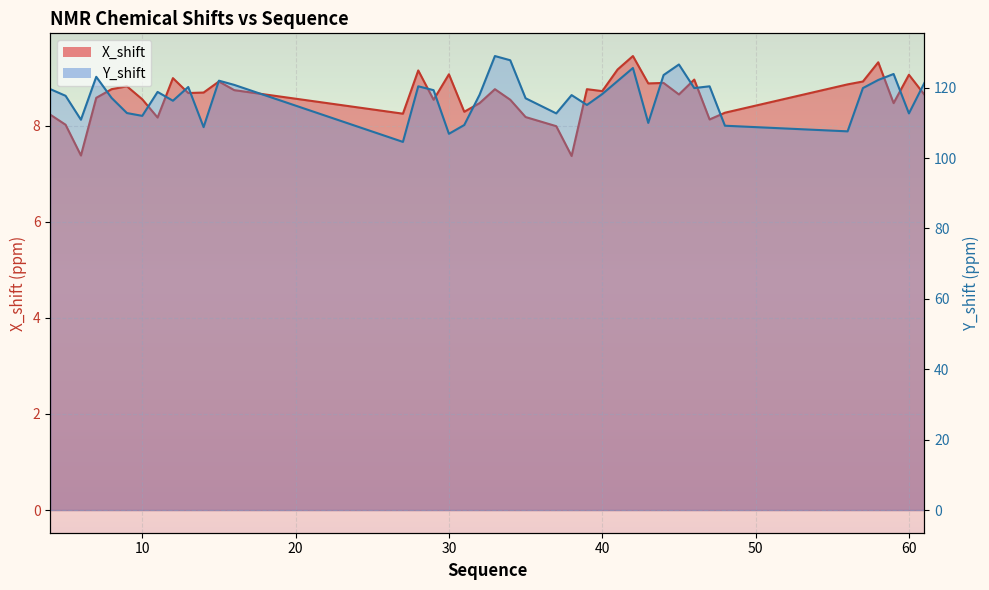

At which label is Y_shift closest to 116?

12